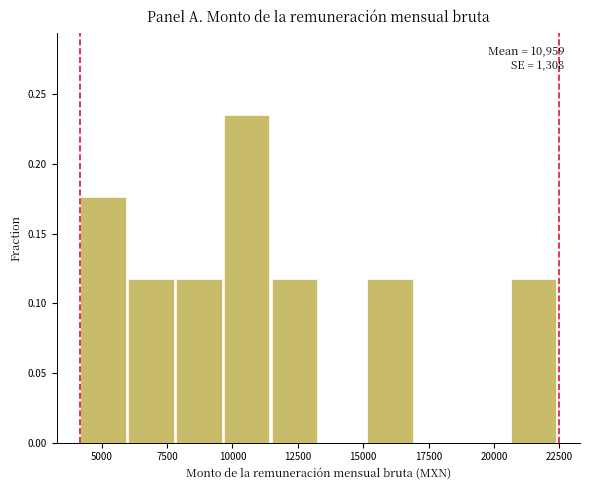

Around what value on the x-axis is the tallest bar? Give the approximate position of its centre, as read against the axis.

10500